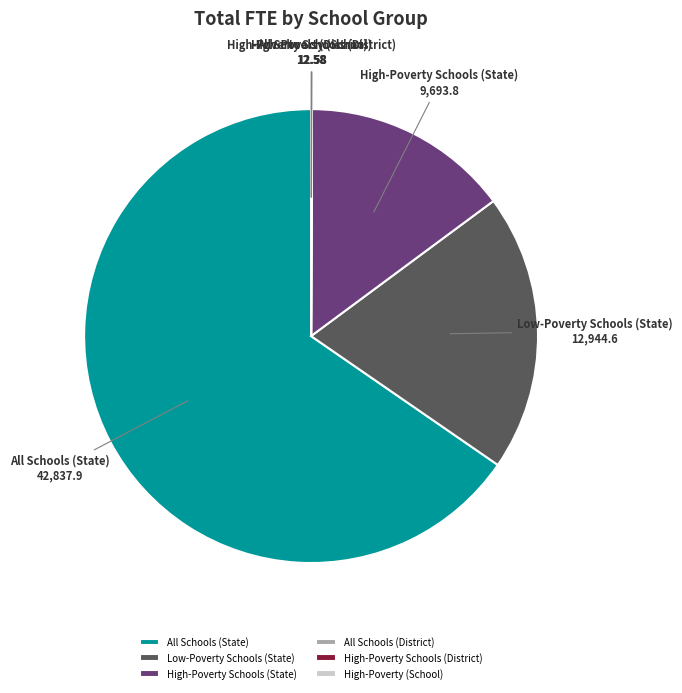

Which slice represents more than half of the pie?

All Schools (State)